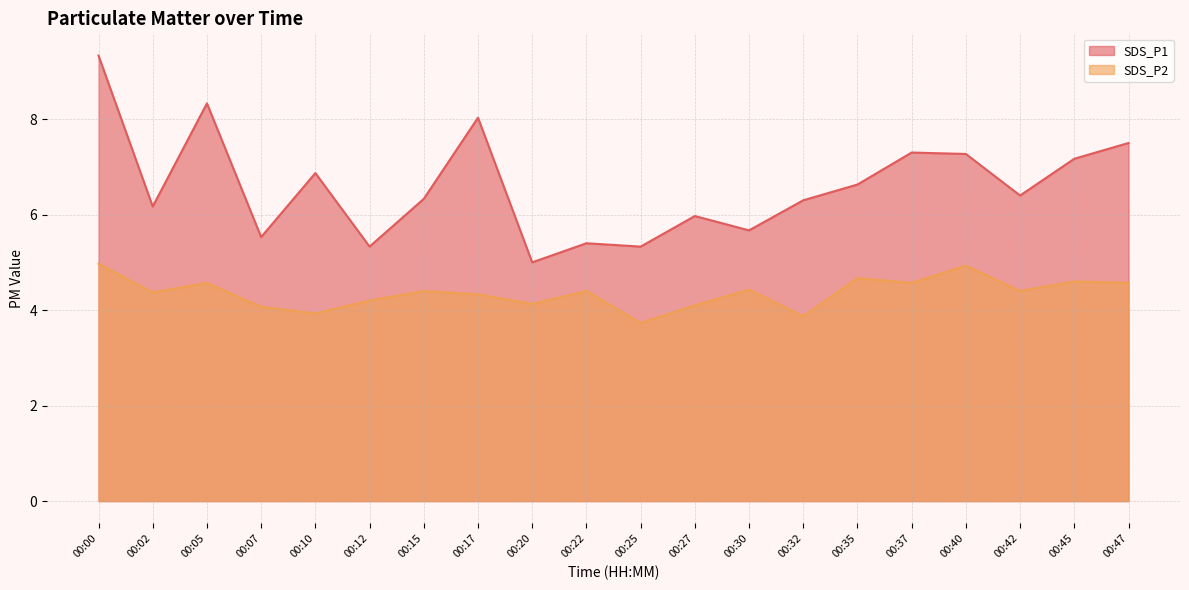

Where does the SDS_P2 series first go above 4?

00:00